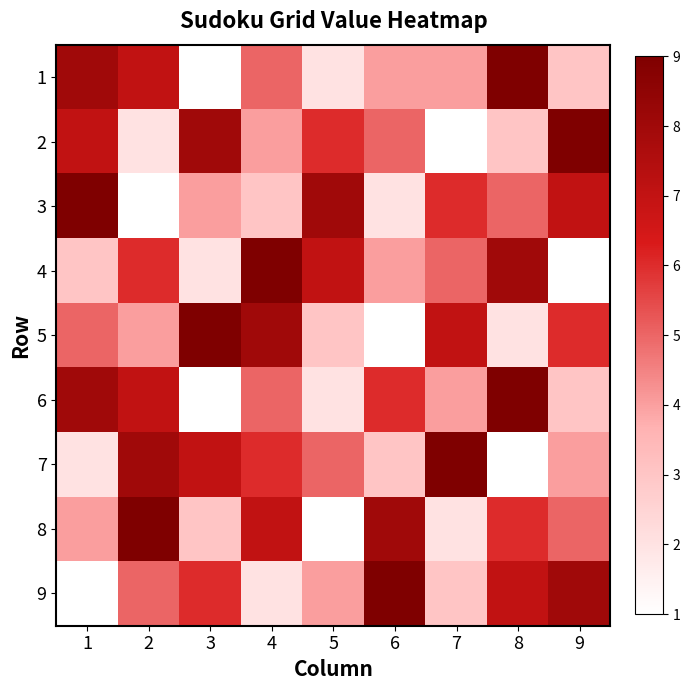

At which category does the chart reach its minimum across all series?

3